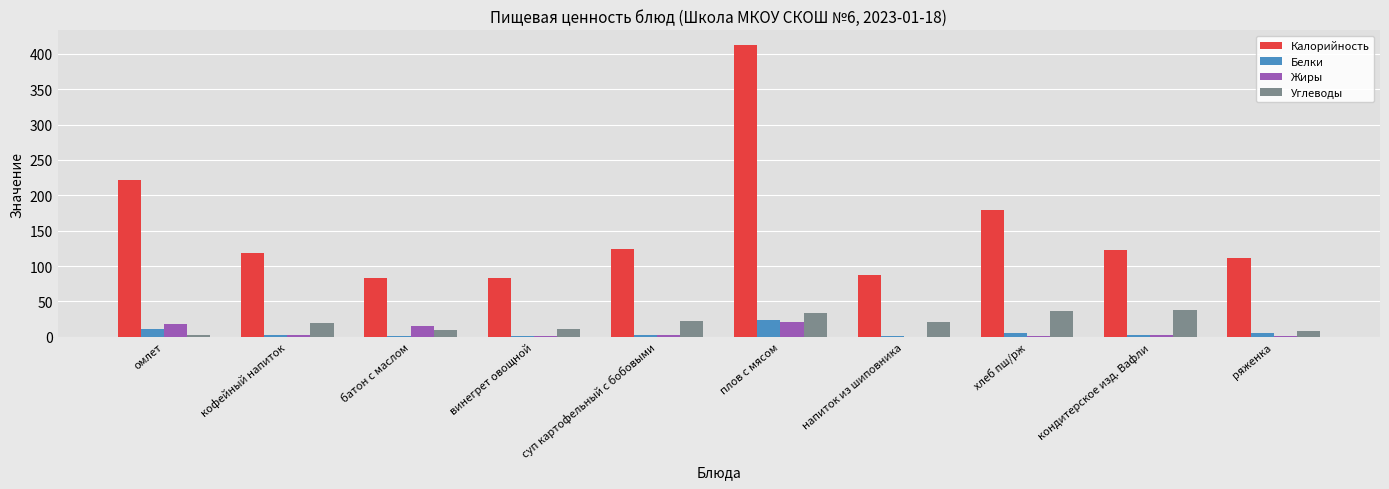

Where does the Жиры series first go above 2?

омлет